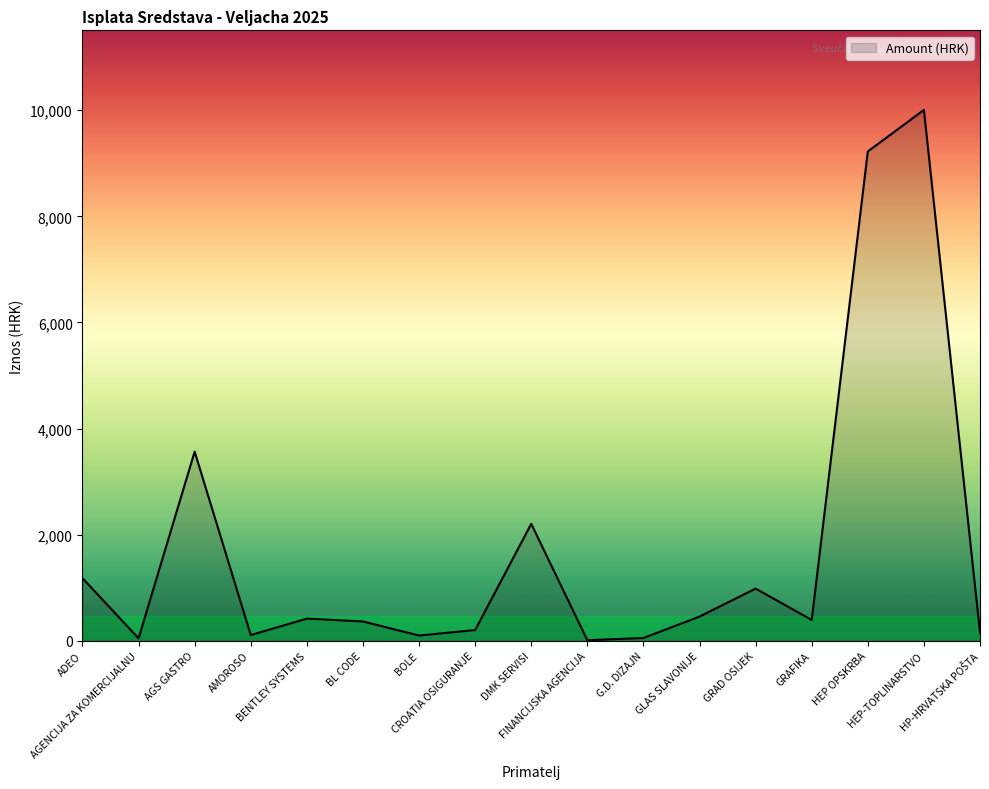

What is the ratio of the value at AGS GASTRO to the value at BOLE?

35.7